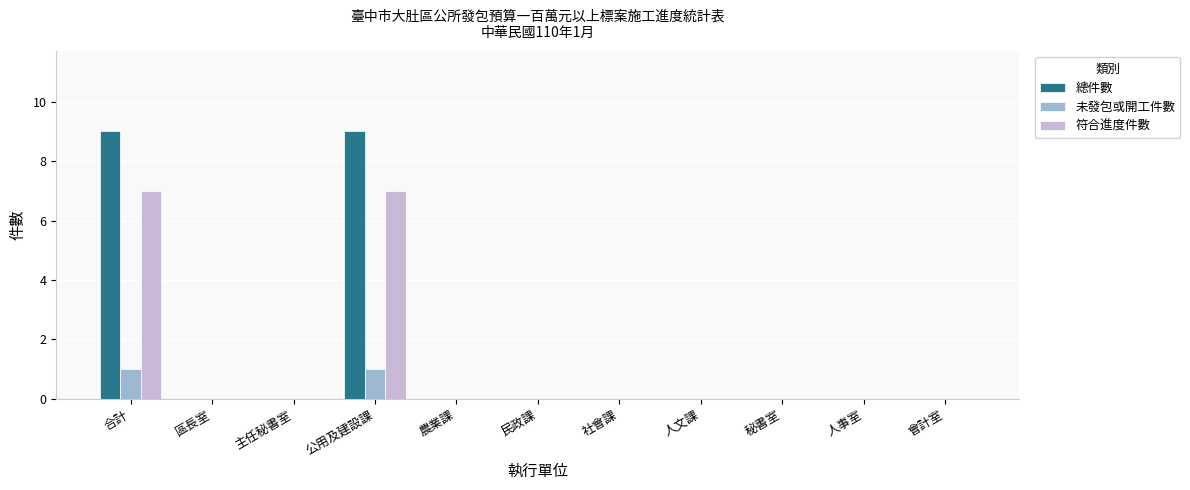

The value of 符合進度件數 at 公用及建設課 is 12. True or false?

False